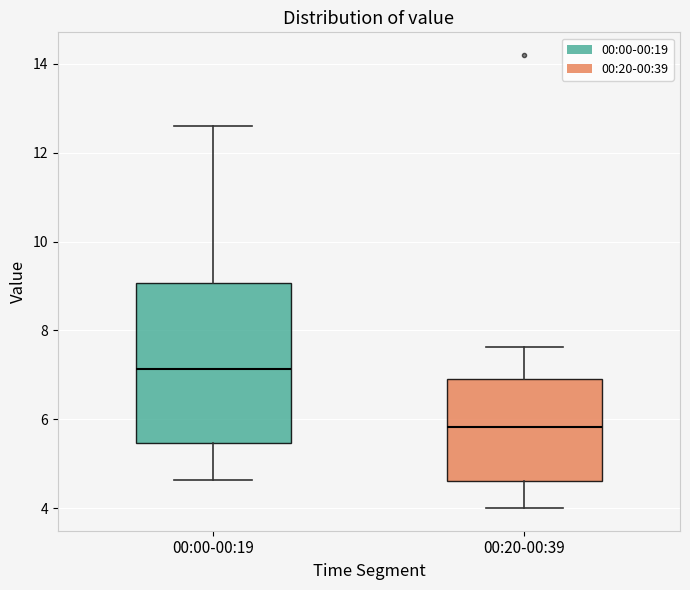

Where does the lower whisker of the box for 00:20-00:39 end on the y-axis? The values are not printed on the chart, so give them approximately, as read against the axis.

4.0